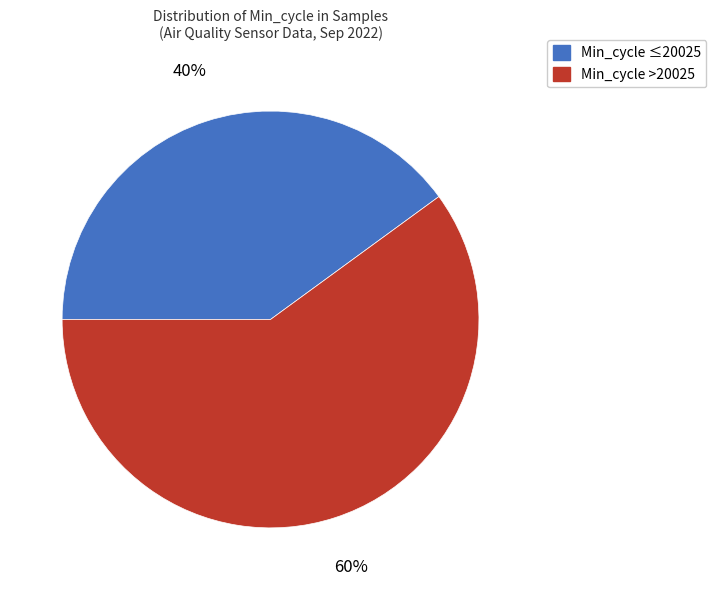

Does any single category account for the majority?

Yes